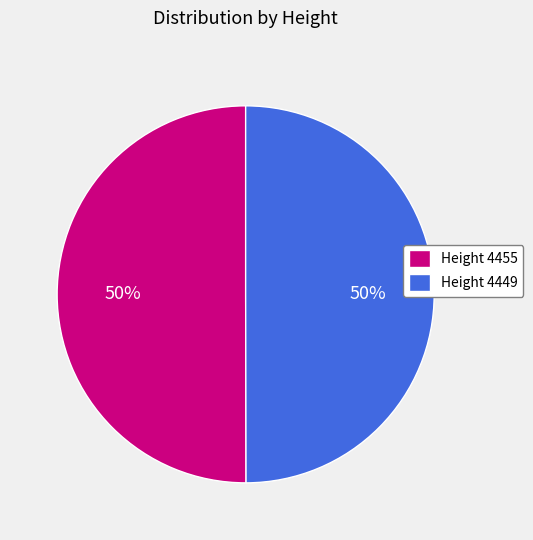

What is the ratio of the value at Height 4449 to the value at Height 4455?

1.0